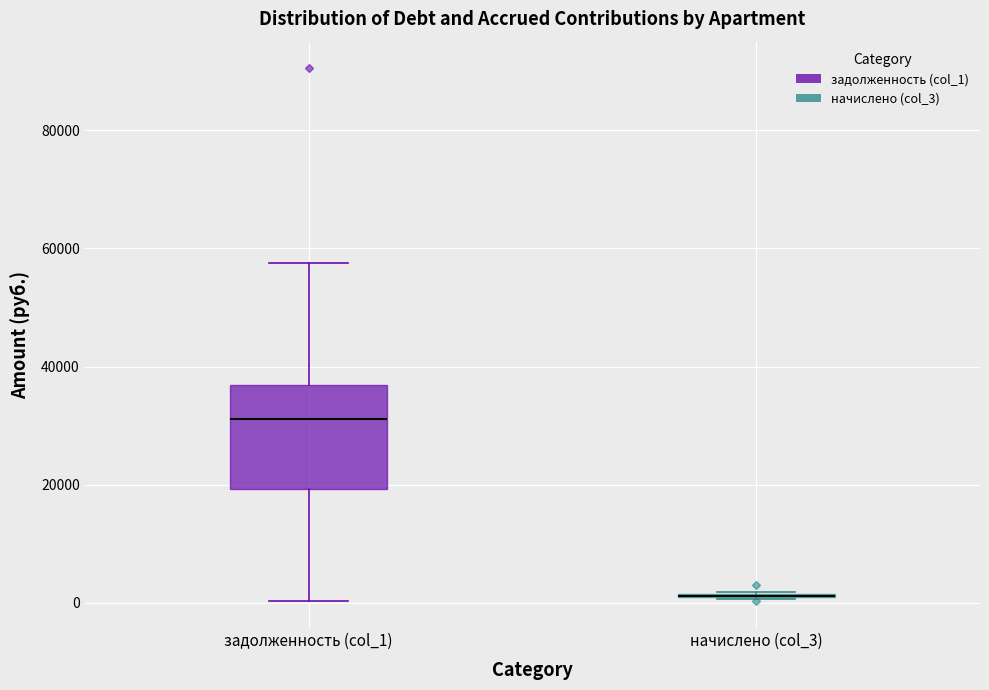

Which box is the tallest, from its lower edge to its upper edge?

задолженность (col_1)